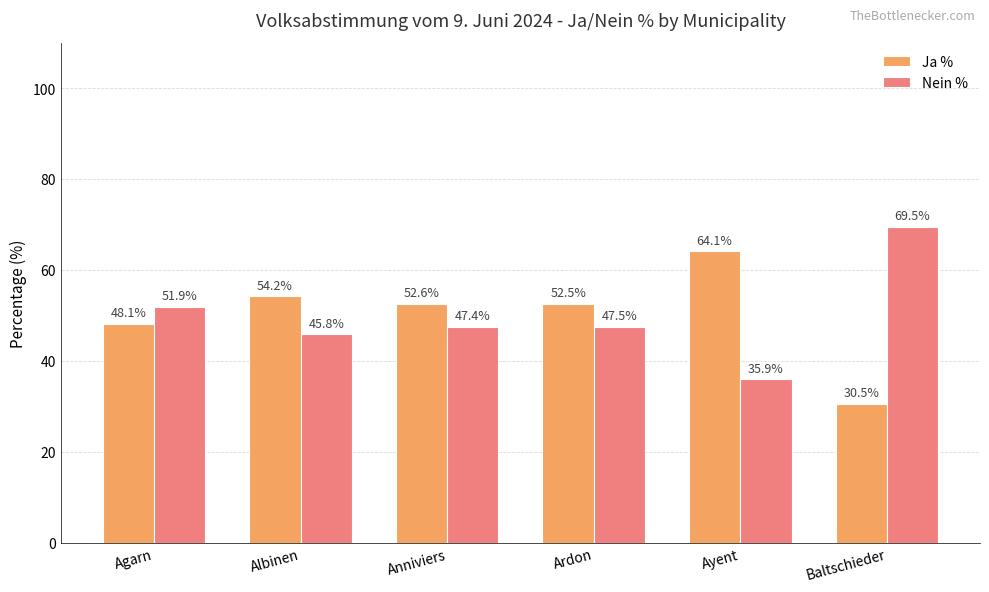

True or false: Ja % has a value of 28.5 at Ardon.

False